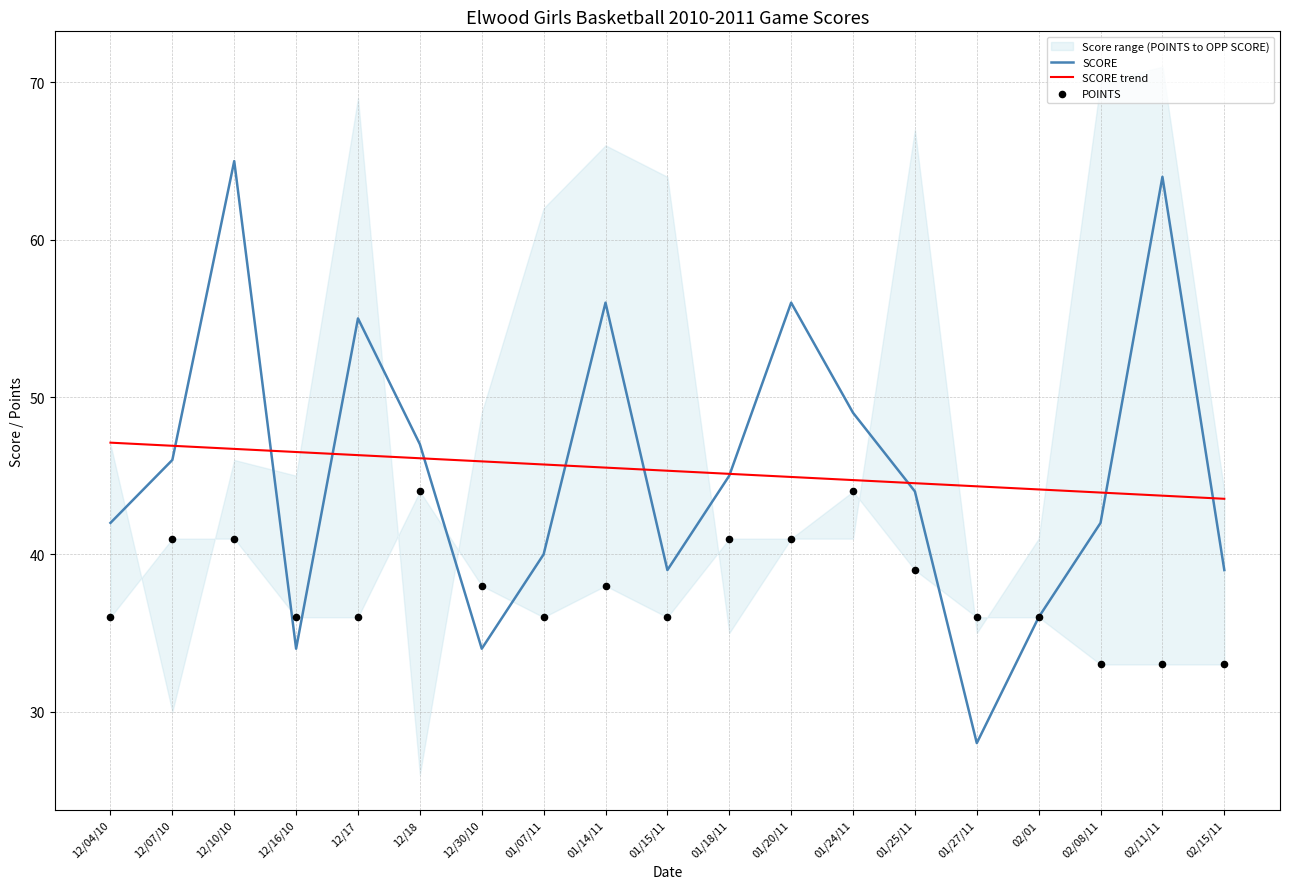

The SCORE trend series shows 45.9 at 12/30/10. True or false?

True